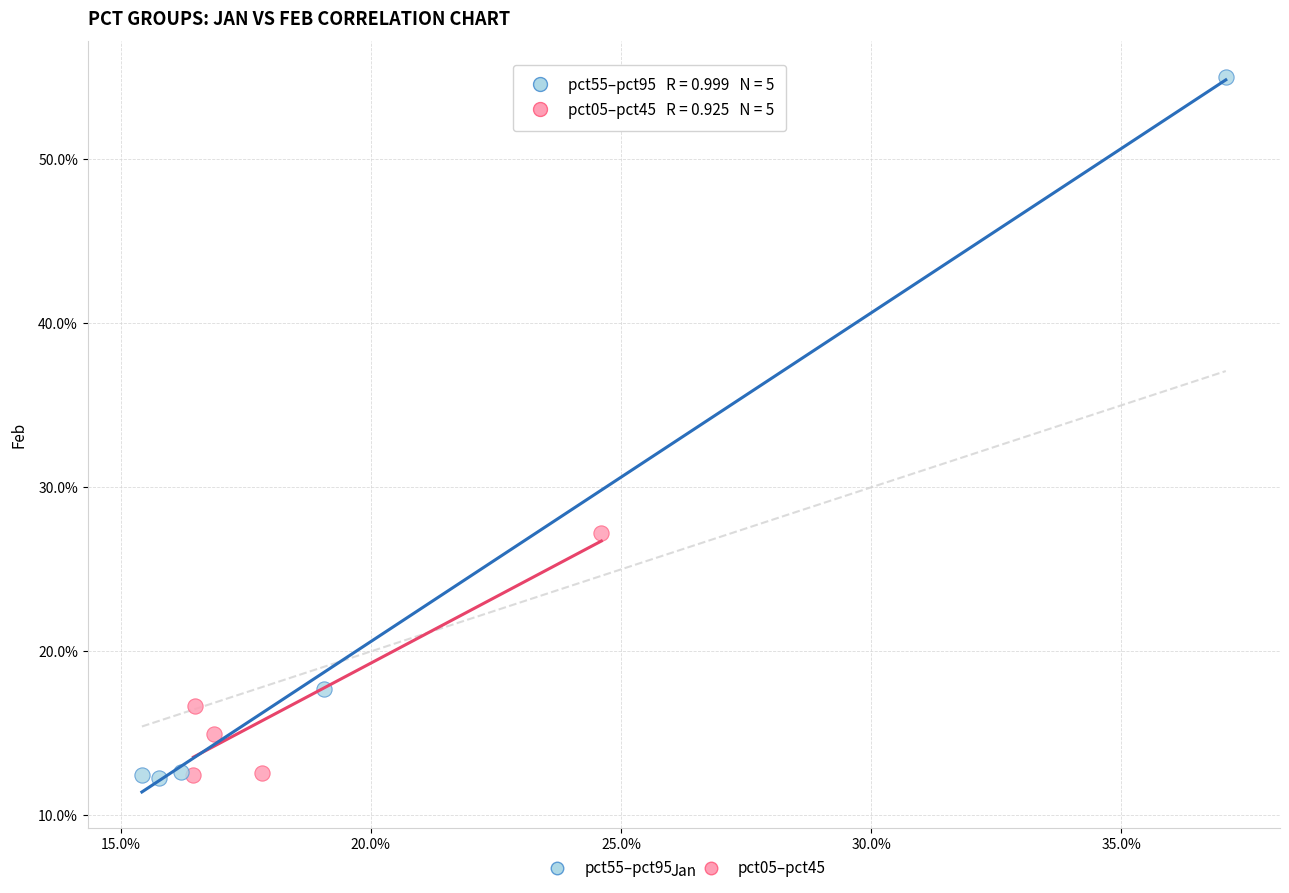

What are all the series names shown in the legend?

pct55–pct95, pct05–pct45